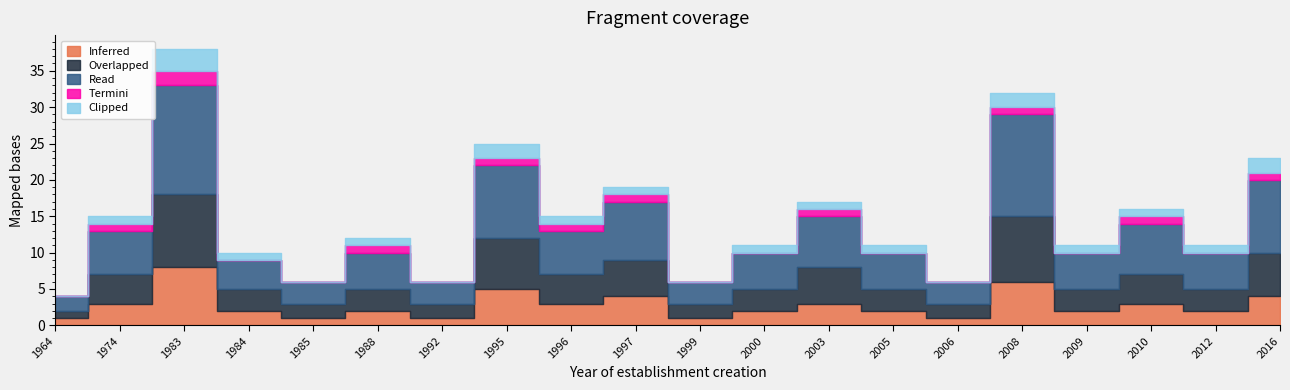

What is the value of the Overlapped point at the 11th from the left?

2